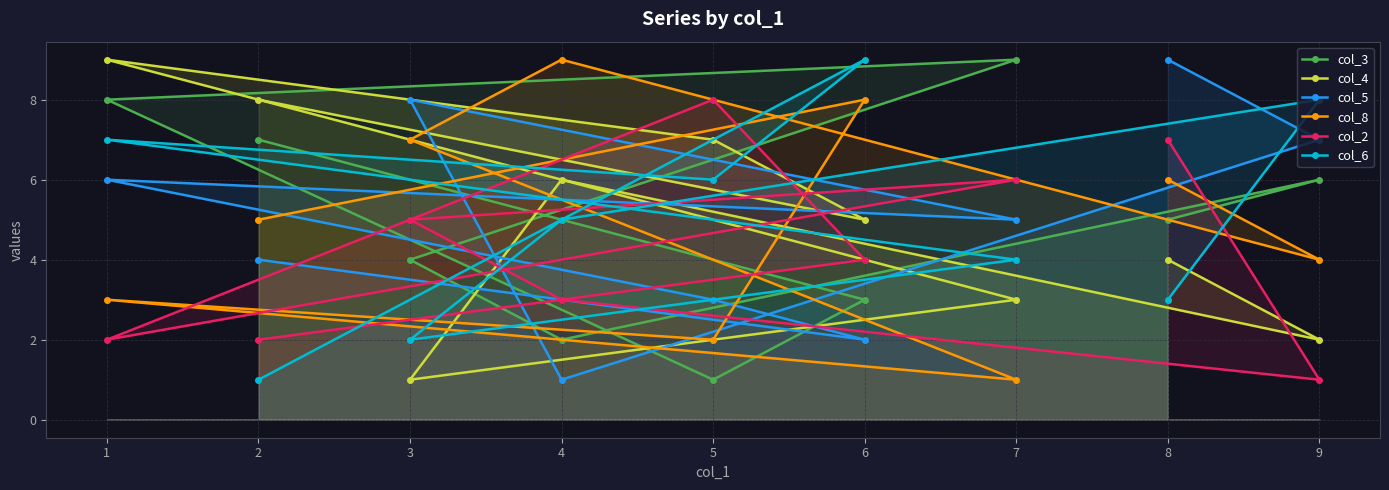

Count the number of data series in this chart.

6